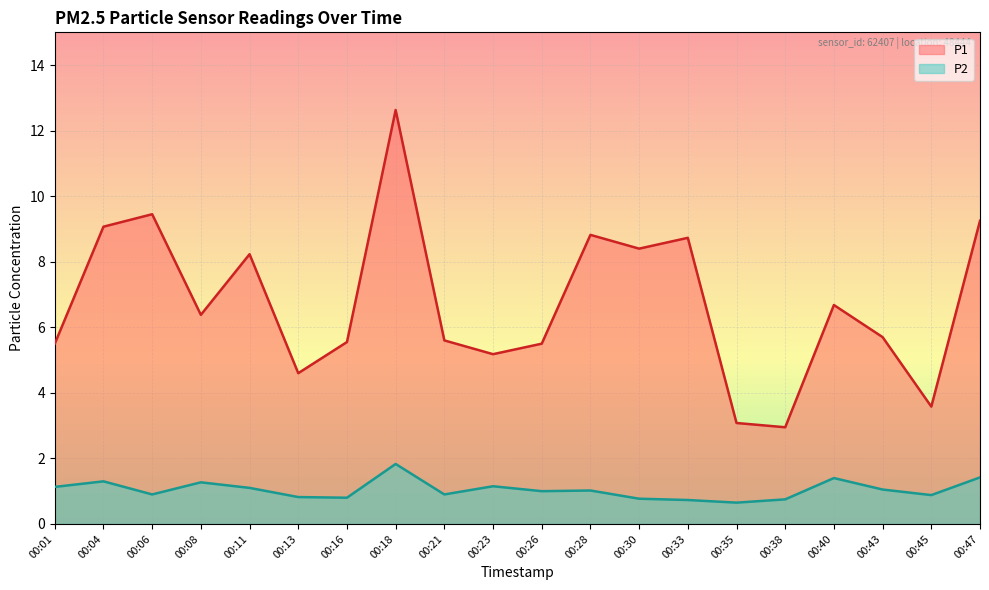

Which series has the largest total across all categories?

P1